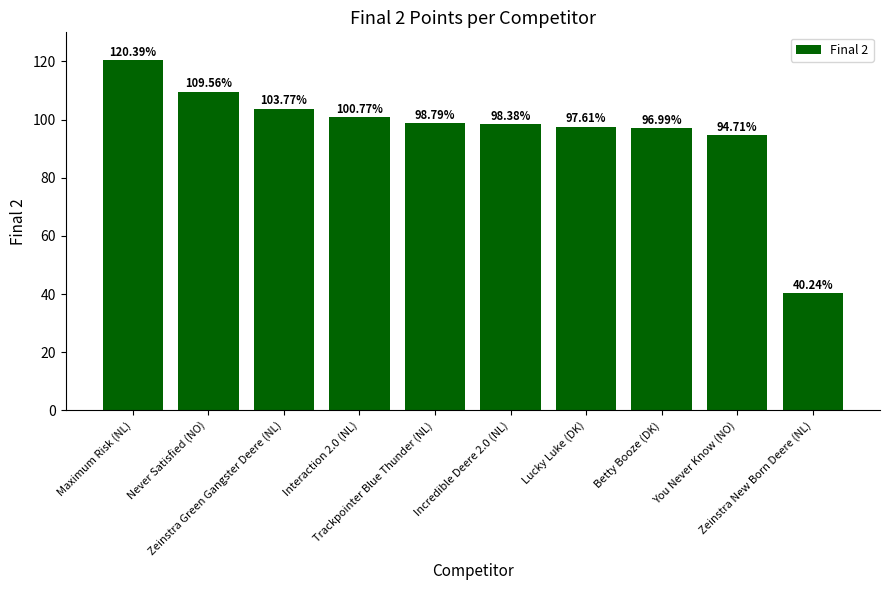

Does the chart contain any negative values?

No